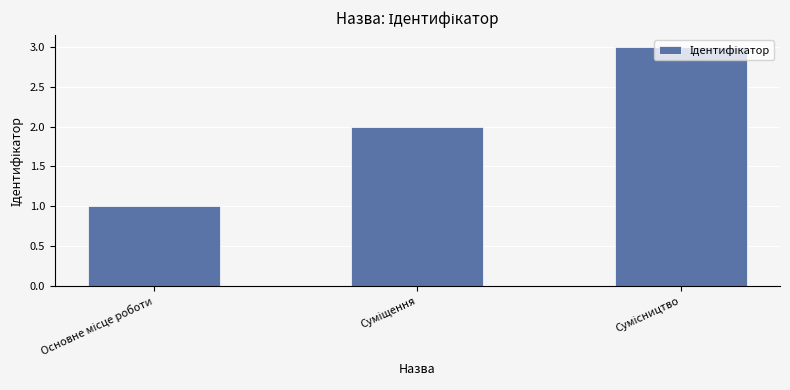

What is the sum of all values?

6